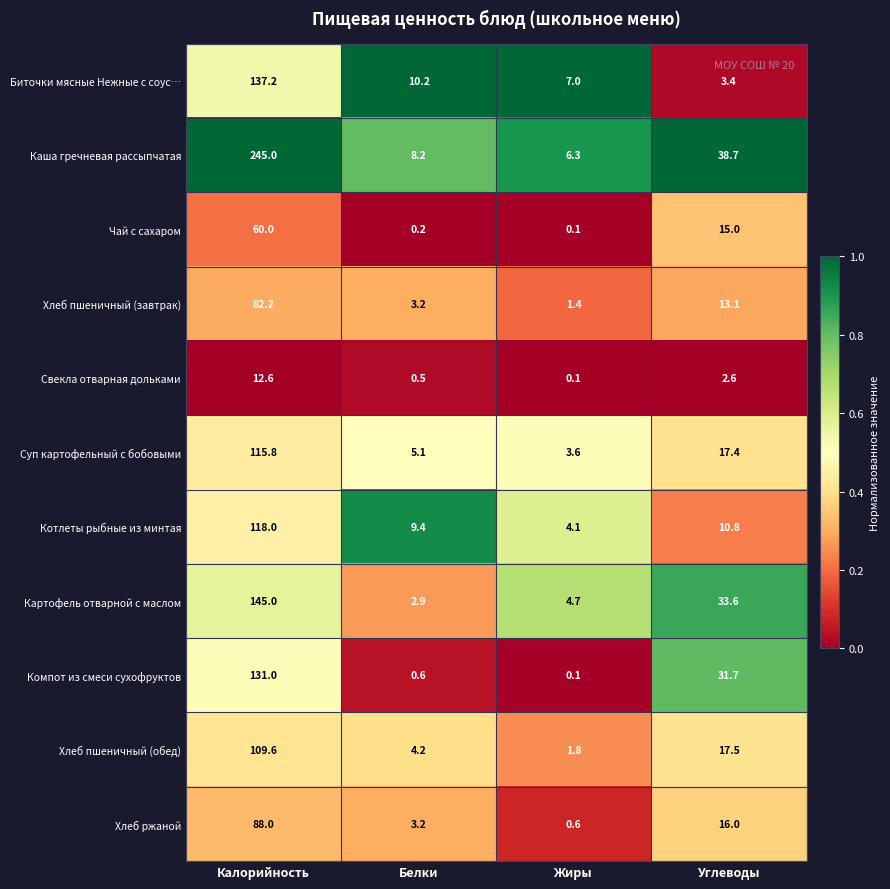

Between Белки and Жиры, which series saw the biggest shift?

Котлеты рыбные из минтая